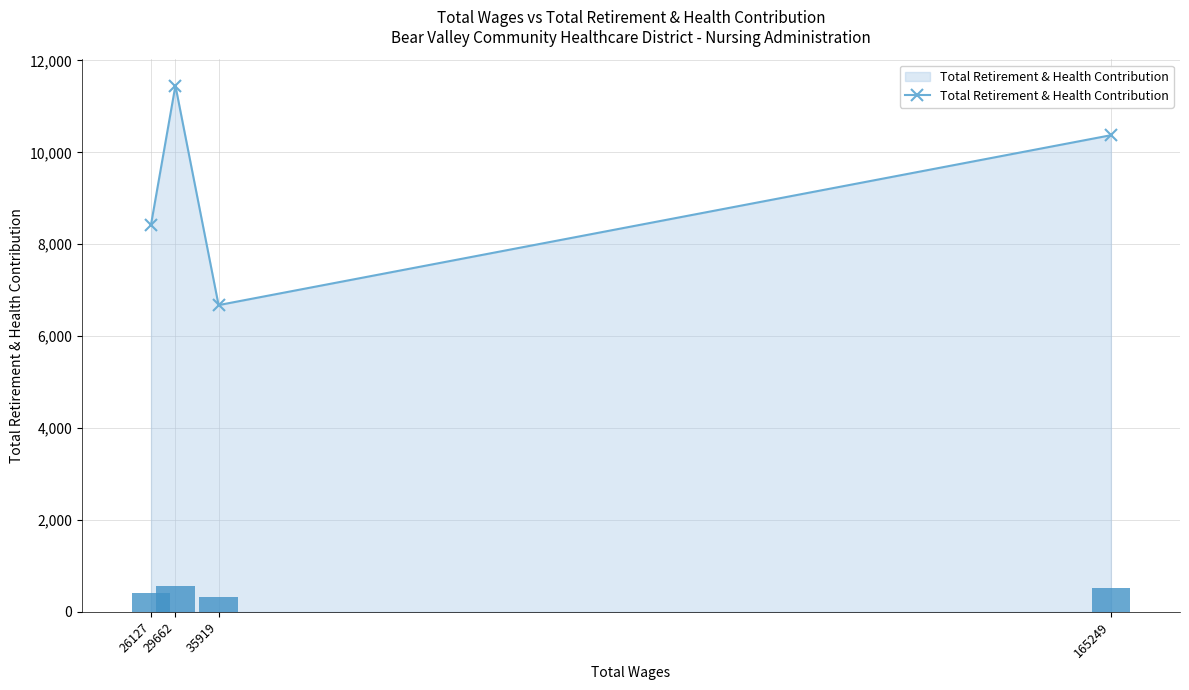

Reading right to left, extract all data points from this chart.

165249=10372	35919=6676	29662=11452	26127=8428